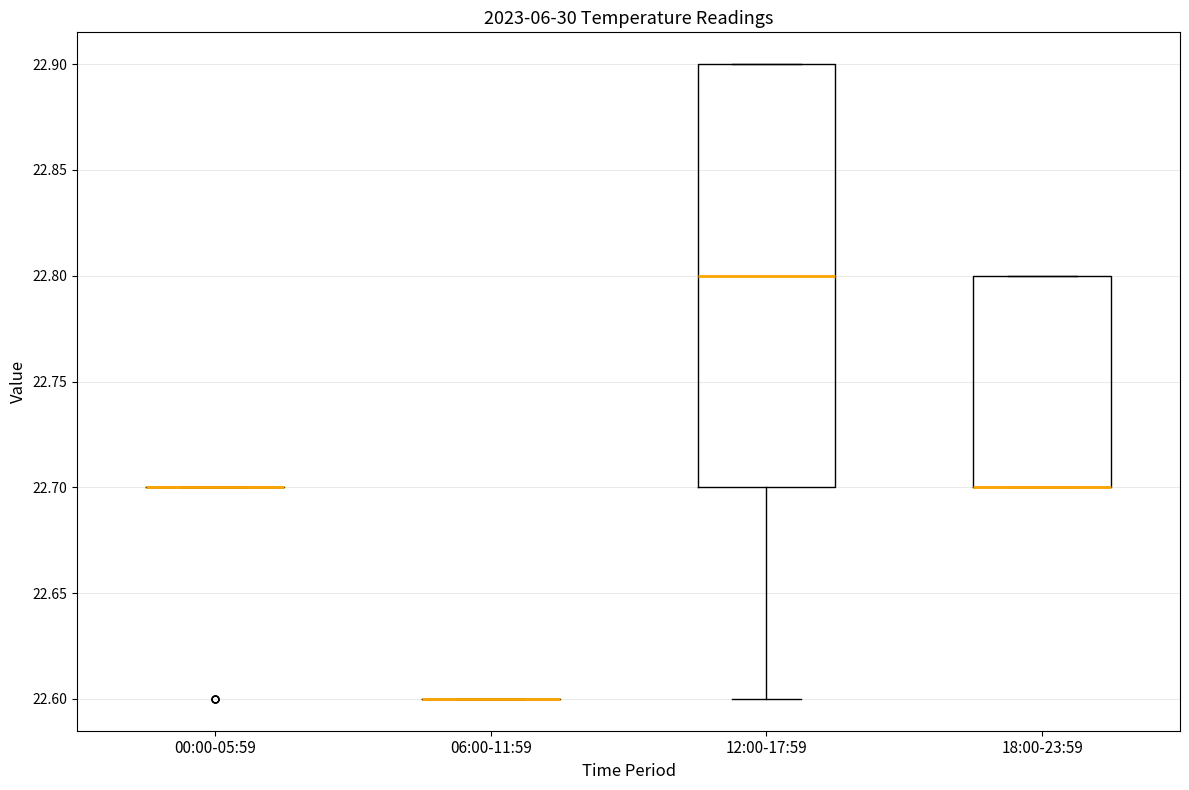

Reading left to right, transcribe this box plot: for each box, give where its median line is, the range the box spans, and where its two whiskers end, as read against the y-axis. The values are not printed on the chart, so give them approximately, as read against the axis.

00:00-05:59: box collapsed to a line at 22.7, whiskers 22.7 to 22.7
06:00-11:59: box collapsed to a line at 22.6, whiskers 22.6 to 22.6
12:00-17:59: median 22.8, box 22.7 to 22.9, whiskers 22.6 to 22.9
18:00-23:59: median 22.7 (drawn on the box's lower edge), box 22.7 to 22.8, whiskers 22.7 to 22.8